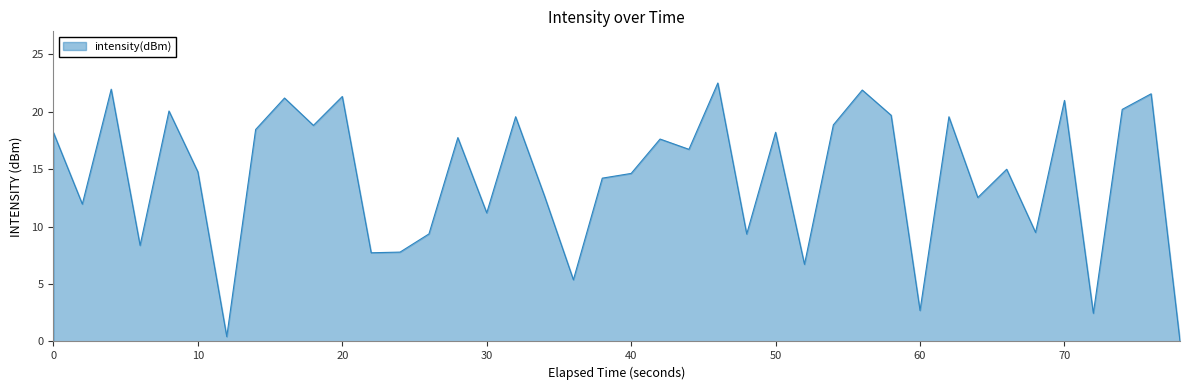

What is the greatest value displayed?

22.5